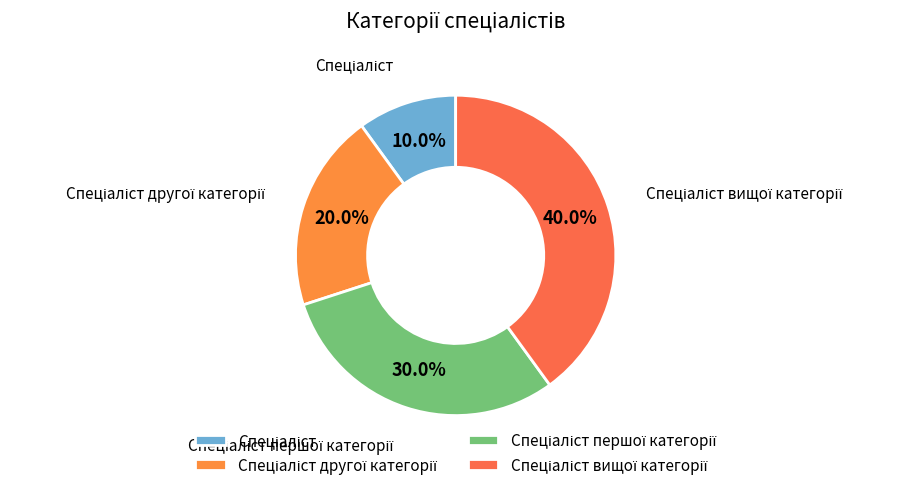

Does any single category account for the majority?

No